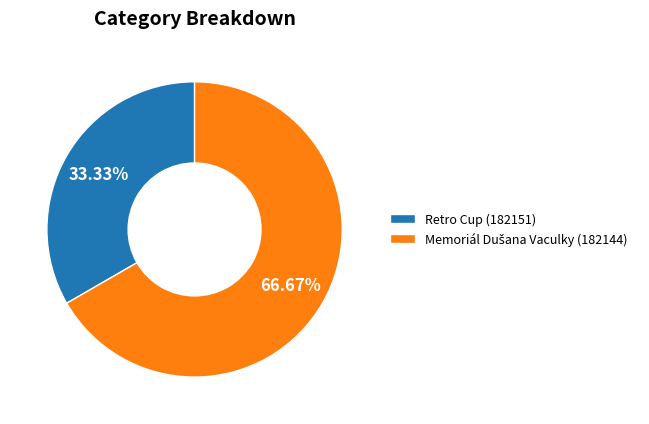

Which category has the smallest portion of the pie?

Retro Cup (182151)